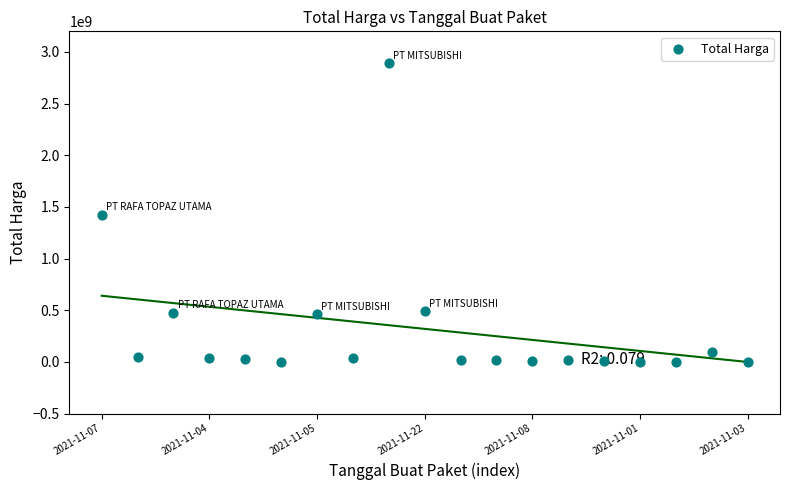

What is the change in value from 2021-11-07 to 2021-11-08?

-1393426700